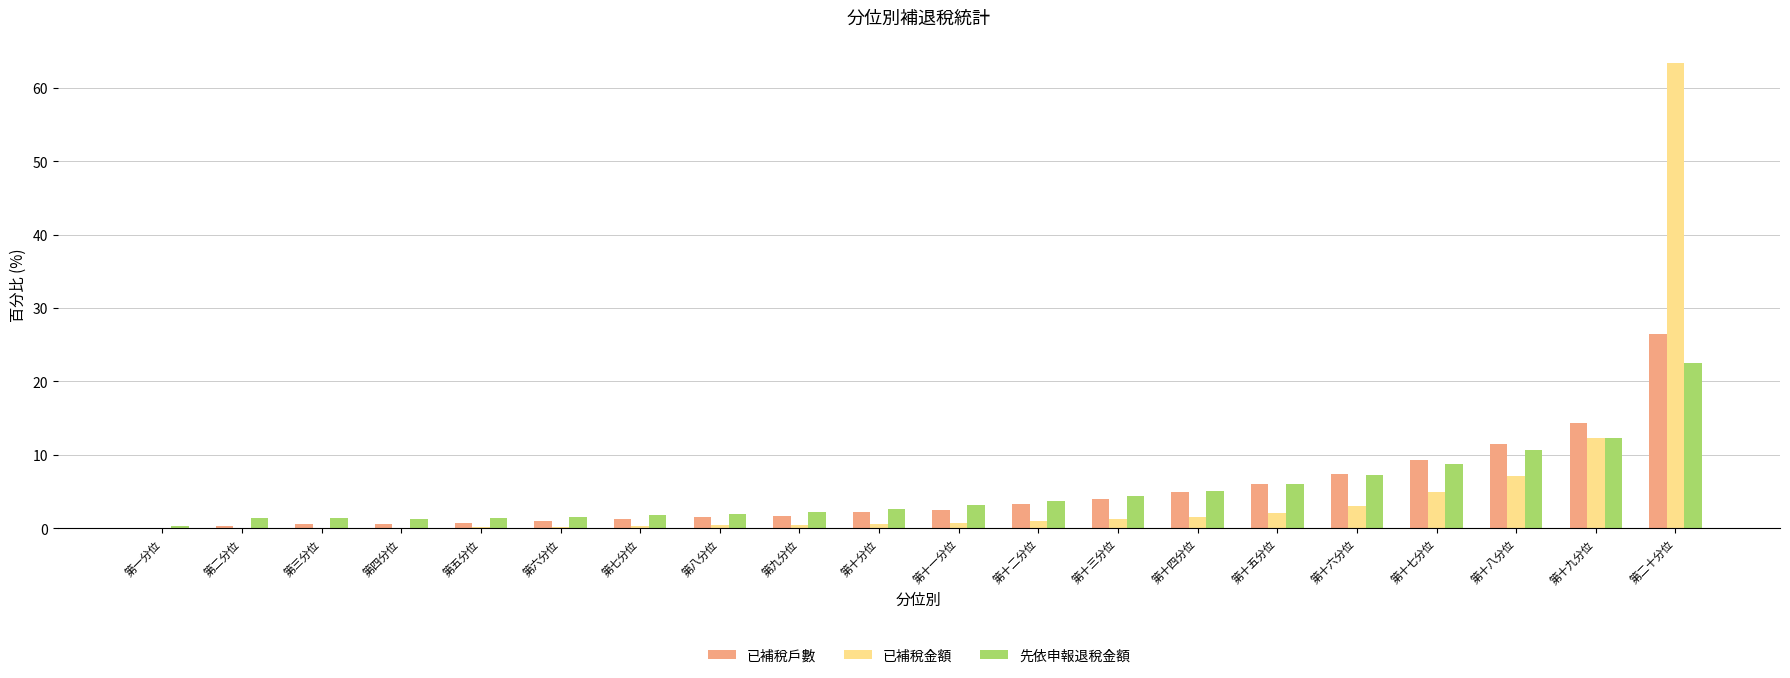

Is it true that 已補稅戶數 equals 2.2 at 第十分位?

True